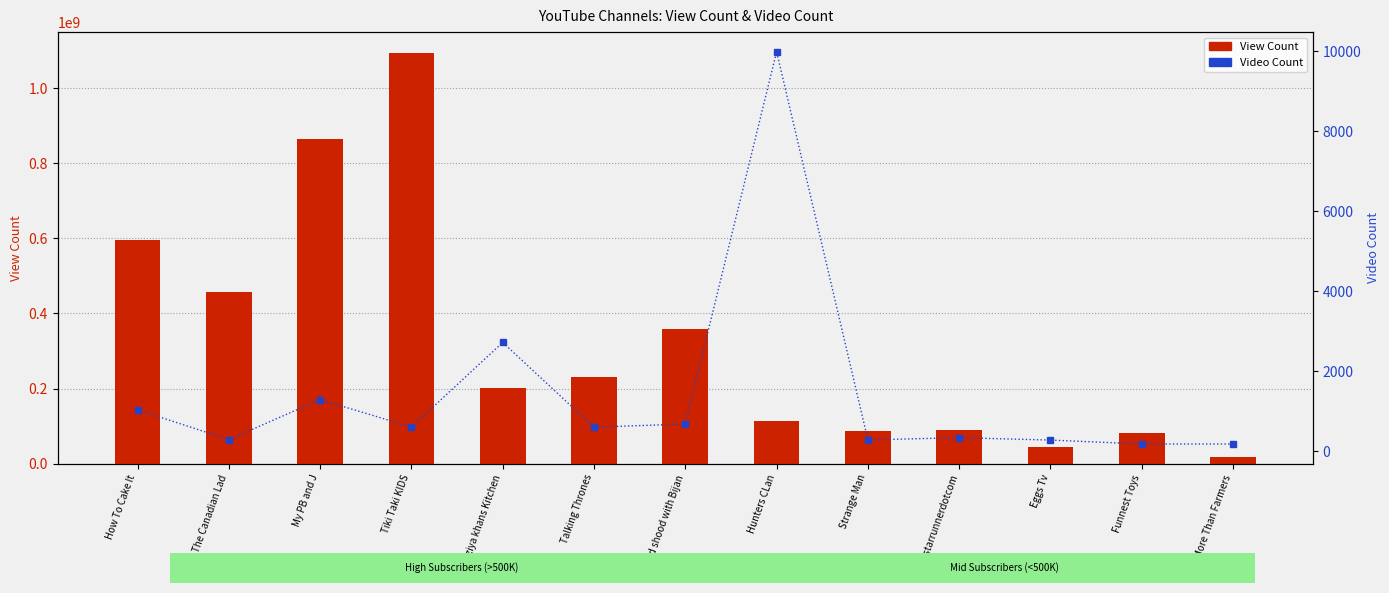

What is the value of the View Count bar at the 11th from the left?

43798645